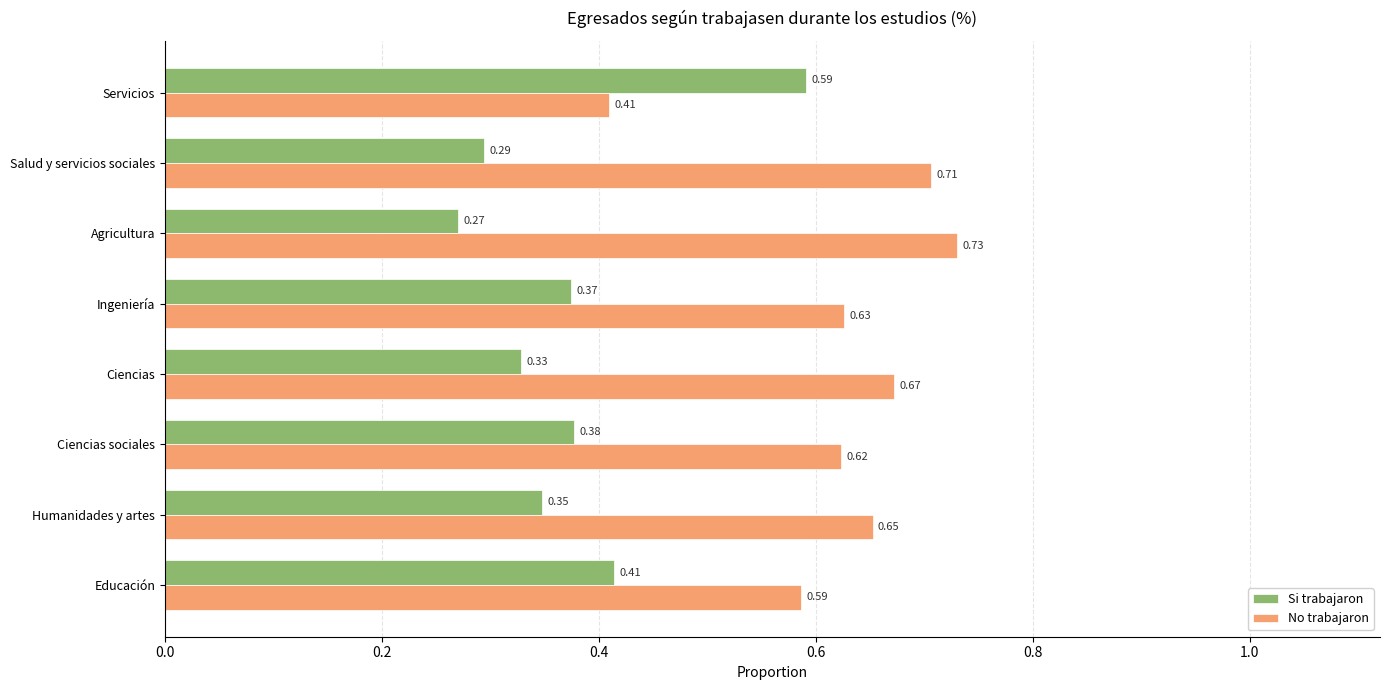

What is the difference between the highest and lowest values at Agricultura?

0.5